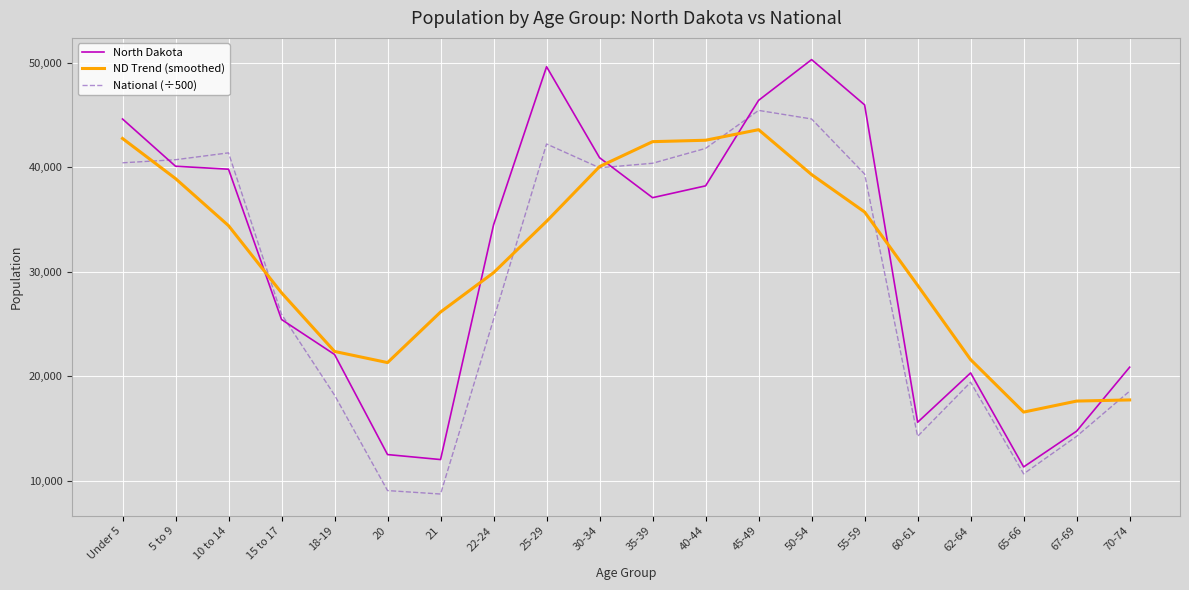

True or false: ND Trend (smoothed) has a value of 22351.0 at 18-19.

True